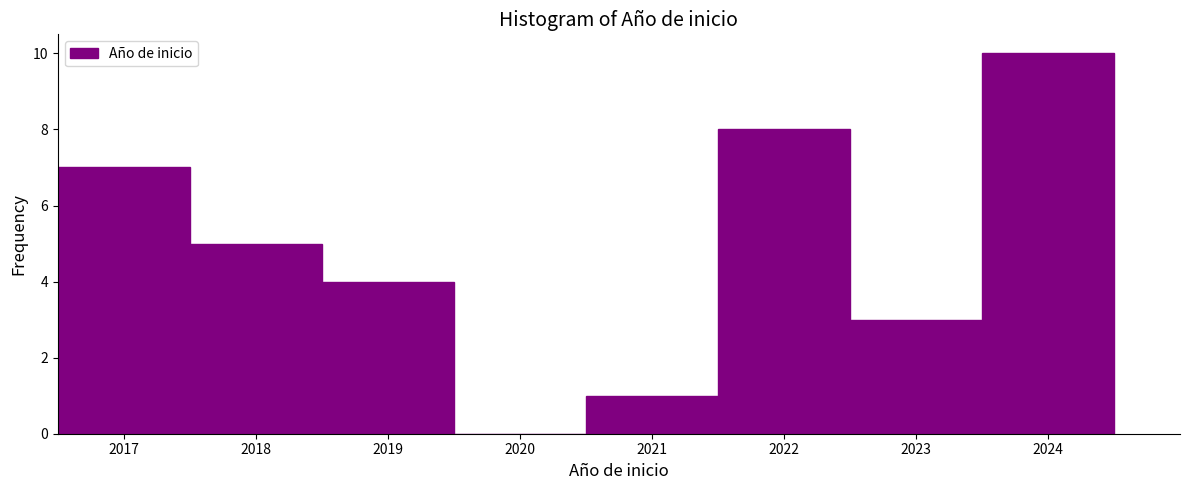

What is the height of the bar covering 2018.5 to 2019.5 on the x-axis? The values are not printed on the chart, so give them approximately, as read against the axis.

4